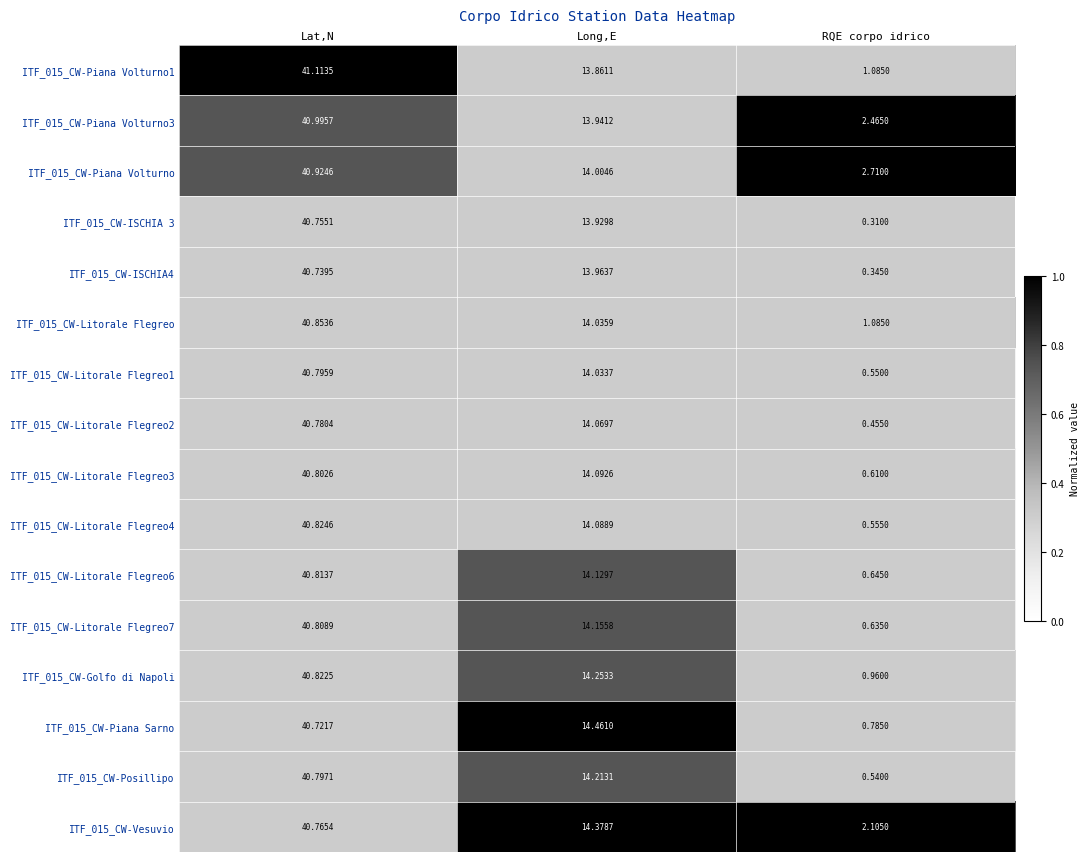

At which label does ITF_015_CW-Litorale Flegreo1 first exceed 14?

Lat,N